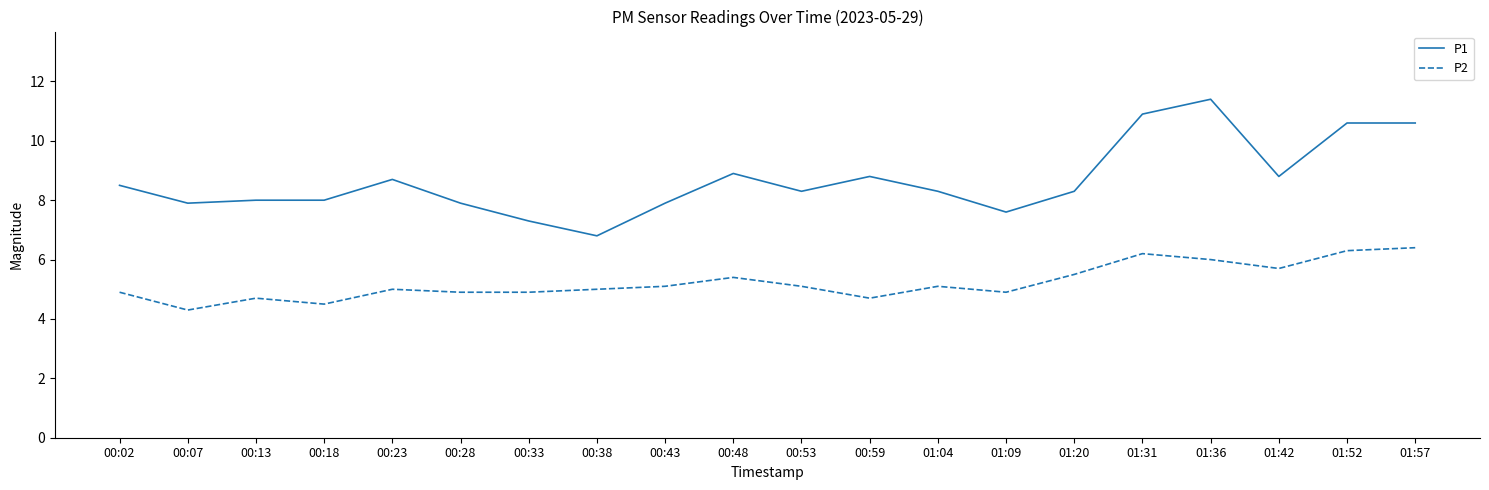

What is the maximum value for P2?

6.4